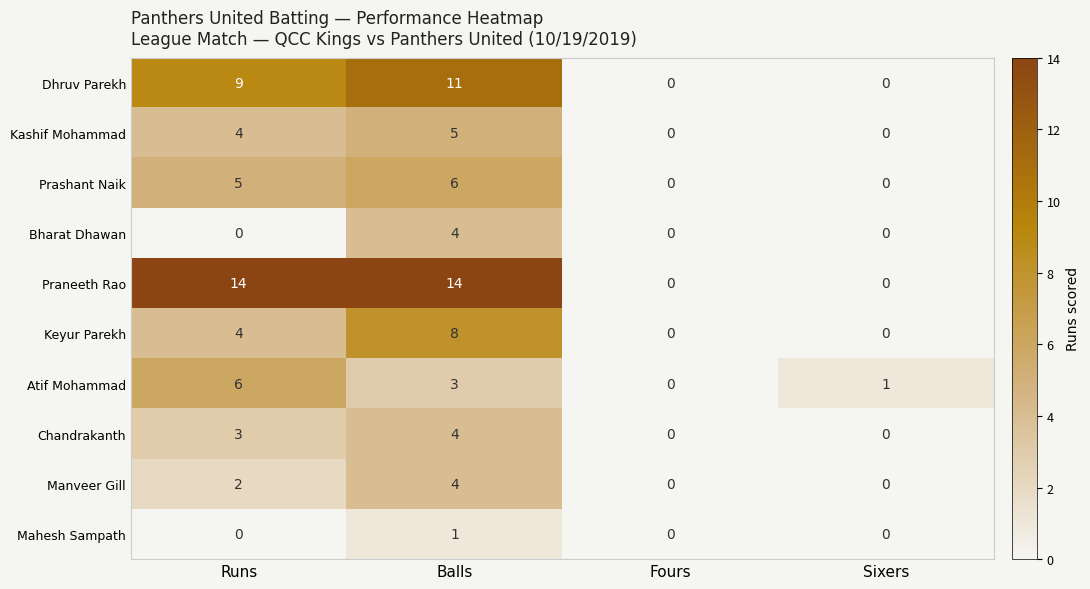

What value does the Keyur Parekh series have at Runs?

4